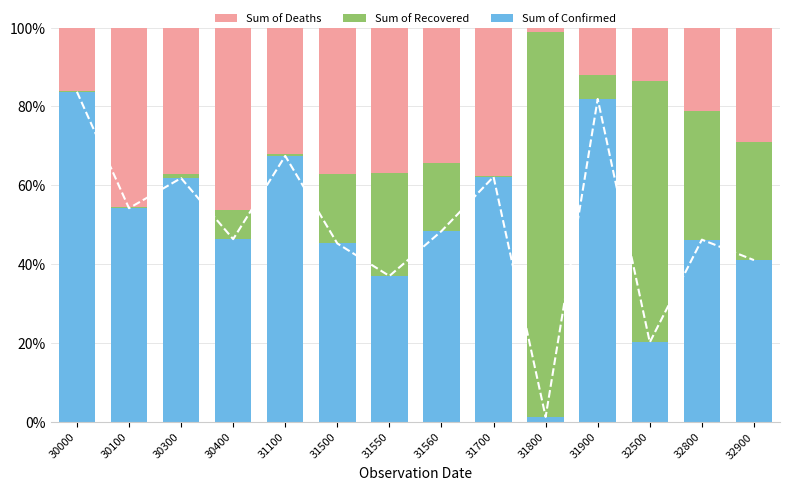

Which series has the largest range (max minus min)?

Sum of Recovered